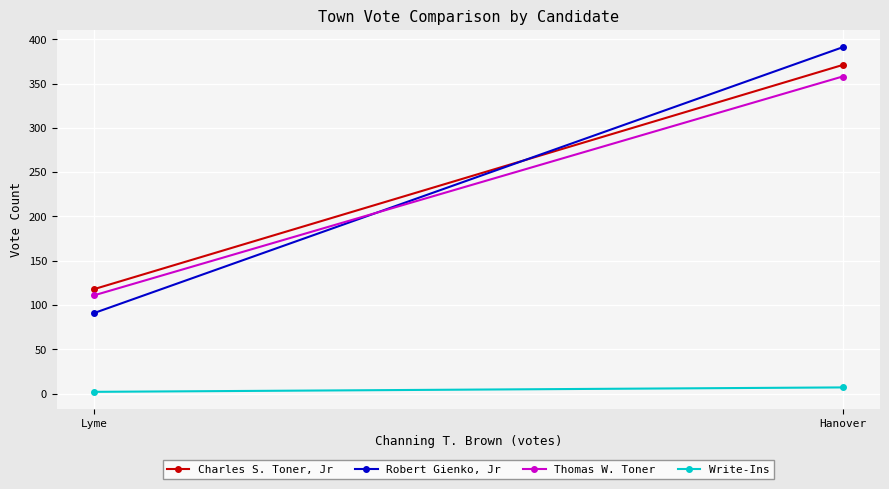

At which category is the sum across all series the highest?

Hanover